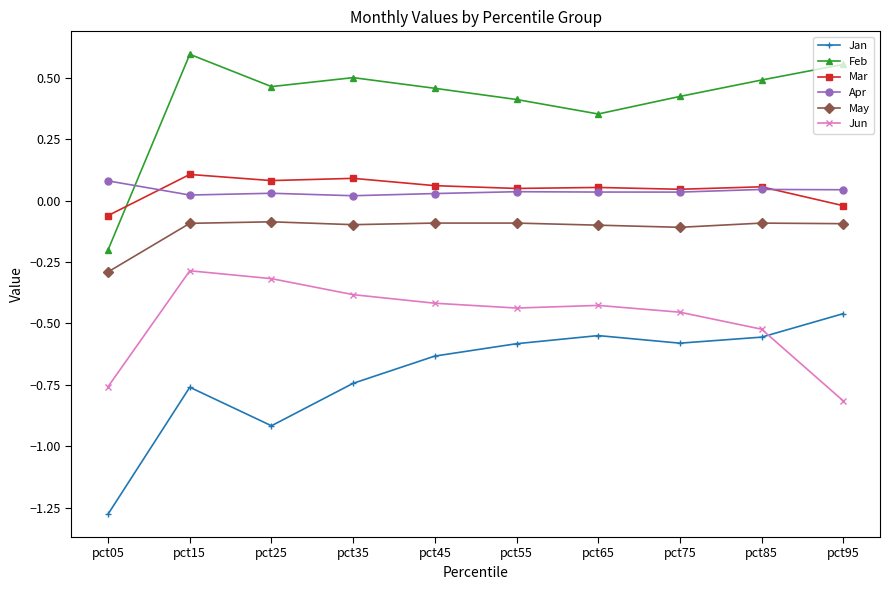

True or false: May and Mar cross at least once.

False